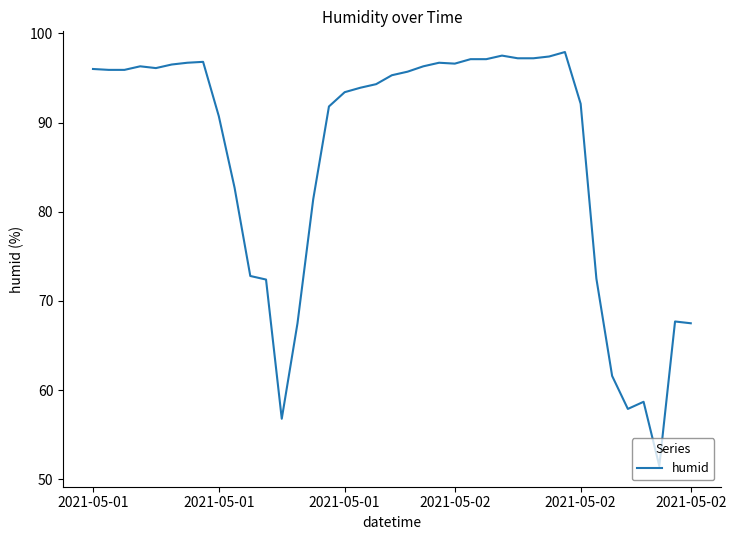

What is the minimum value shown in the chart?

51.5